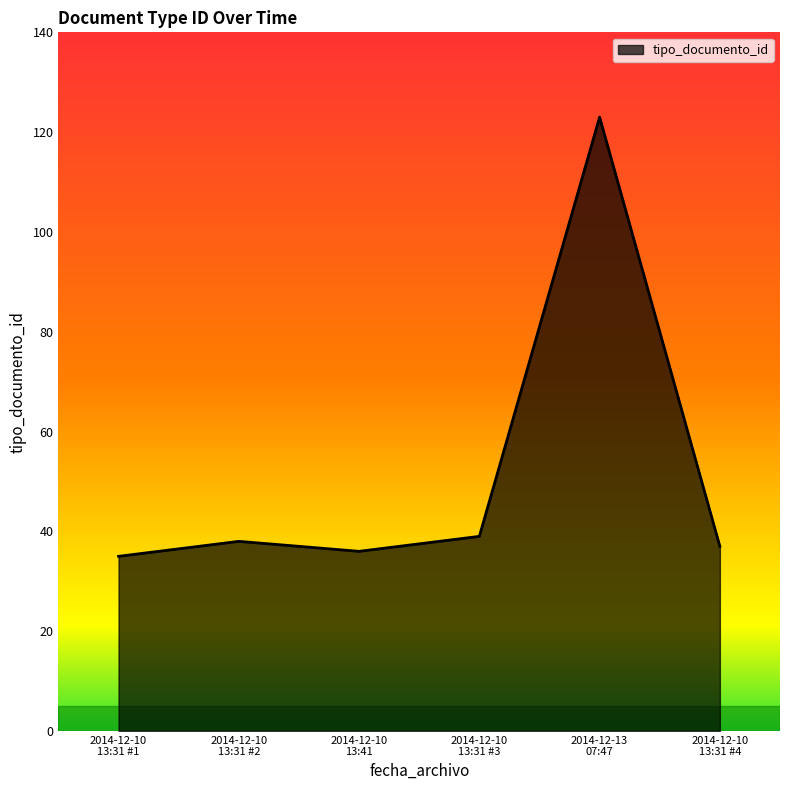

Which category has the highest value across all series?

2014-12-13
07:47